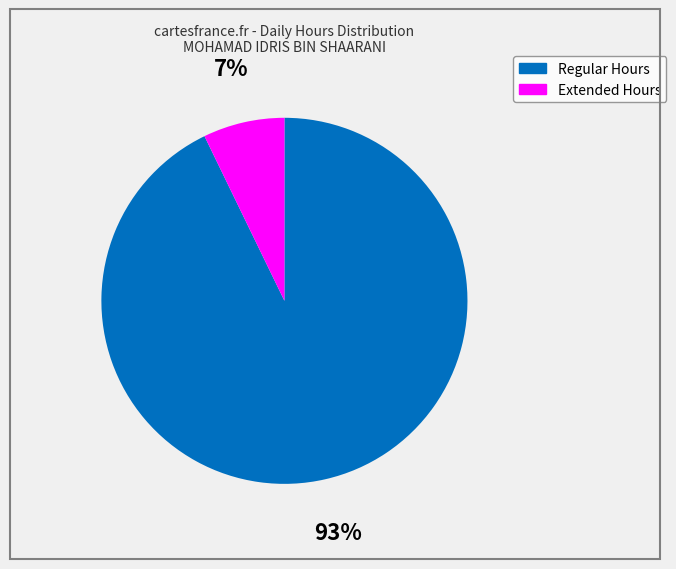

How many slices are in this pie chart?

2